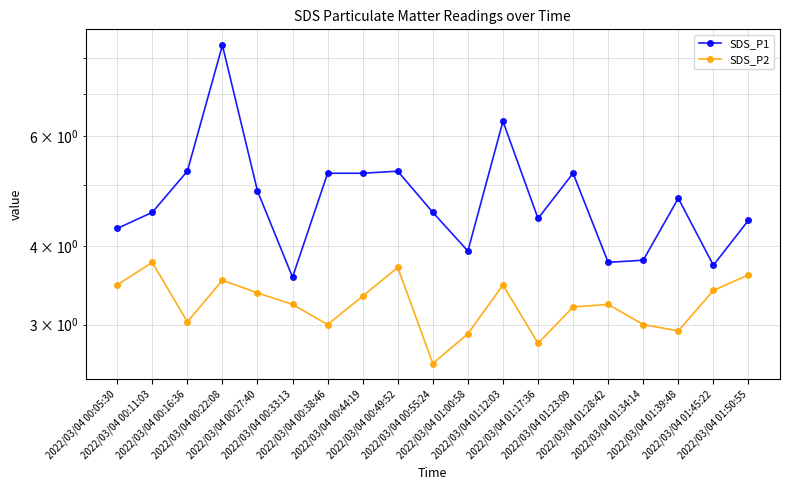

What is the label of the 18th point from the right?

2022/03/04 00:11:03